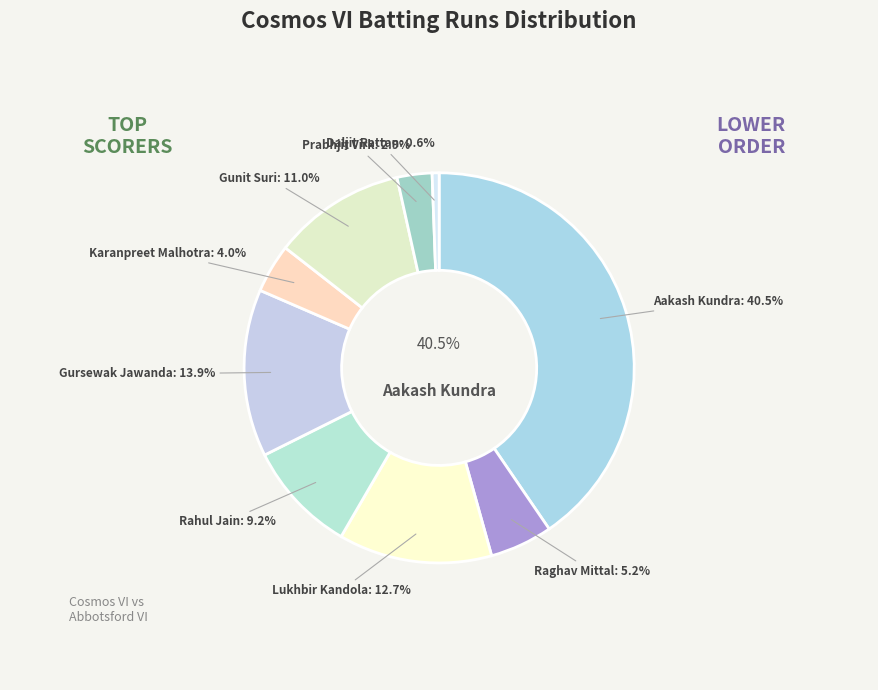

To the nearest percent, what portion does Gunit Suri represent?

11%